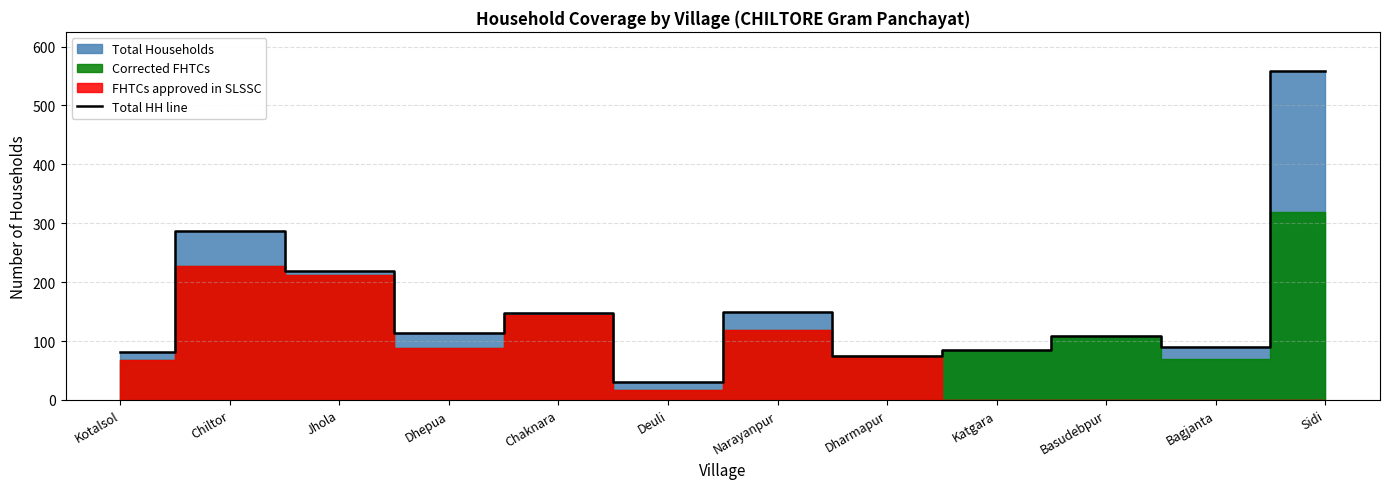

What is the change in value from Chiltor to Sidi?

+271